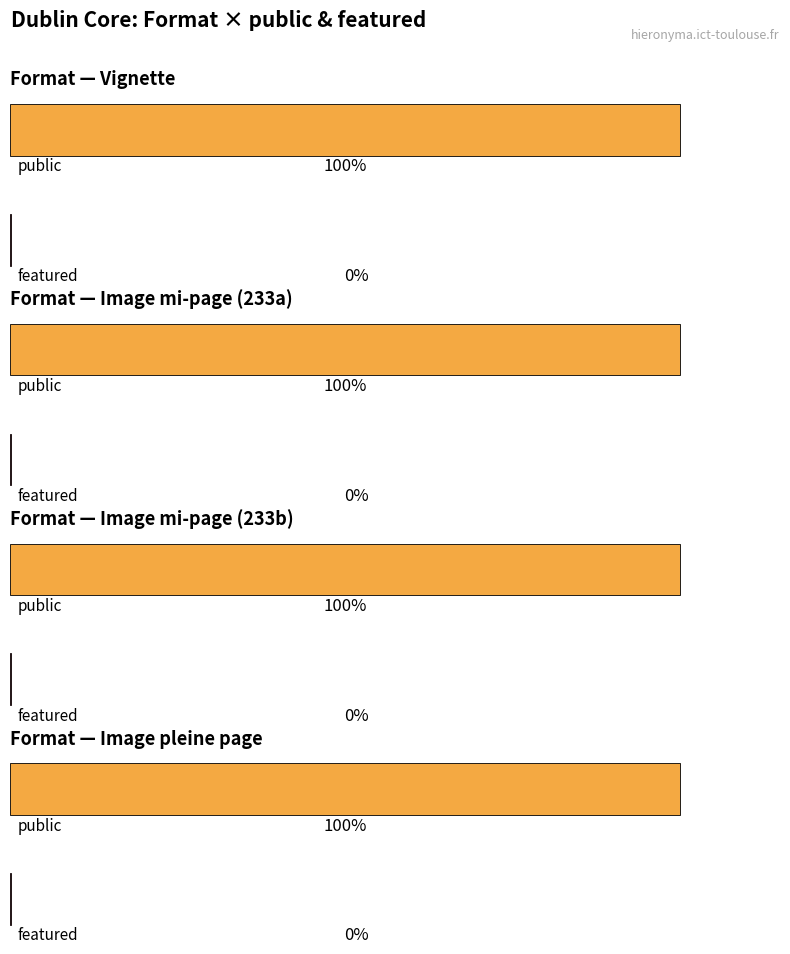

At which category does the chart reach its minimum across all series?

Vignette